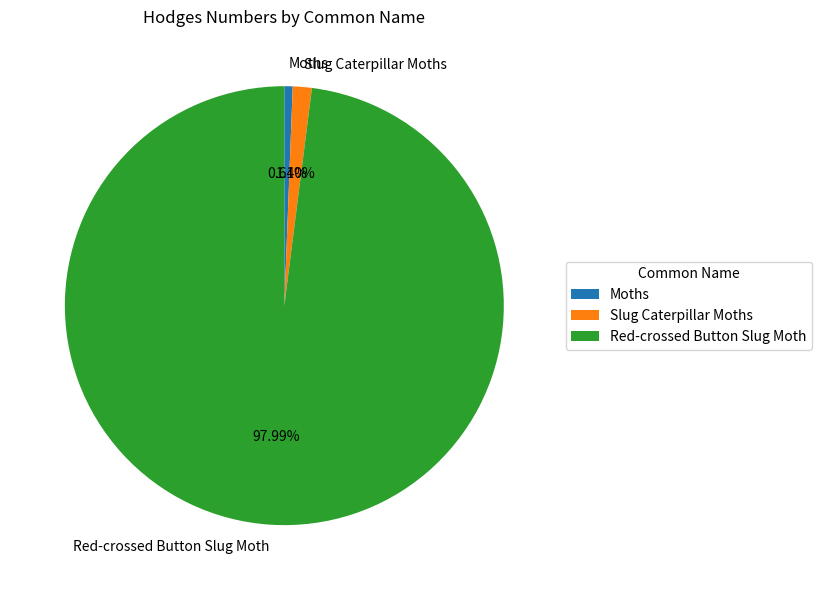

To the nearest percent, what percentage of the pie is Red-crossed Button Slug Moth?

98%